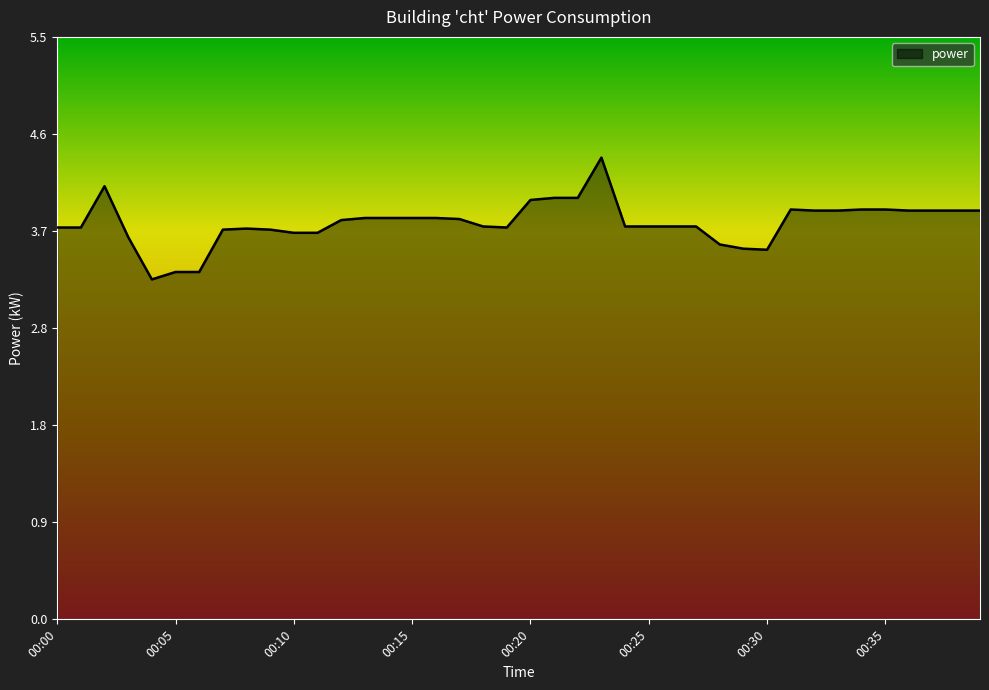

What is the minimum value shown in the chart?

3.2